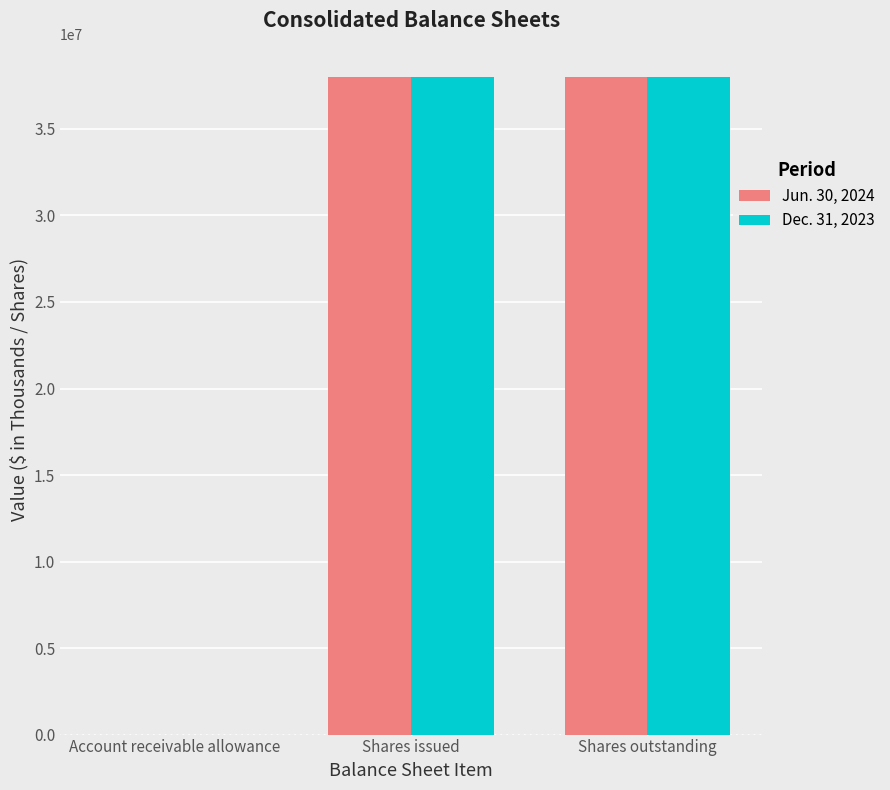

Is it true that Jun. 30, 2024 equals 38027194 at Shares issued?

True